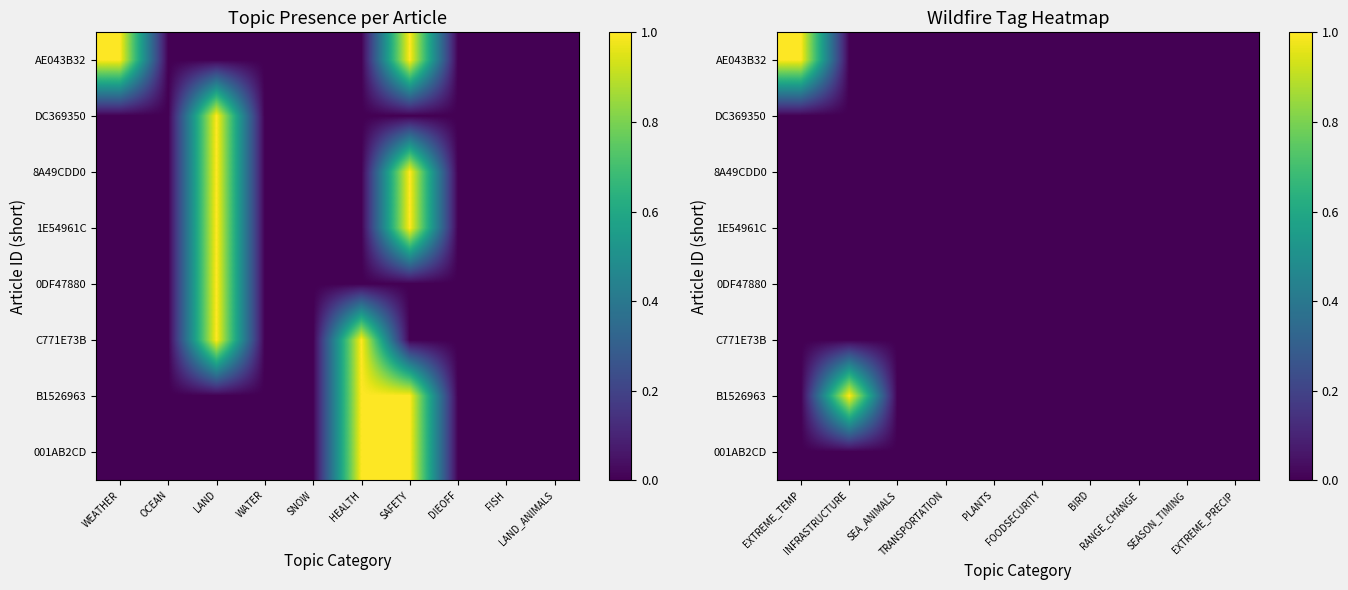

Is it true that B1526963 equals 0 at SEA_ANIMALS?

True